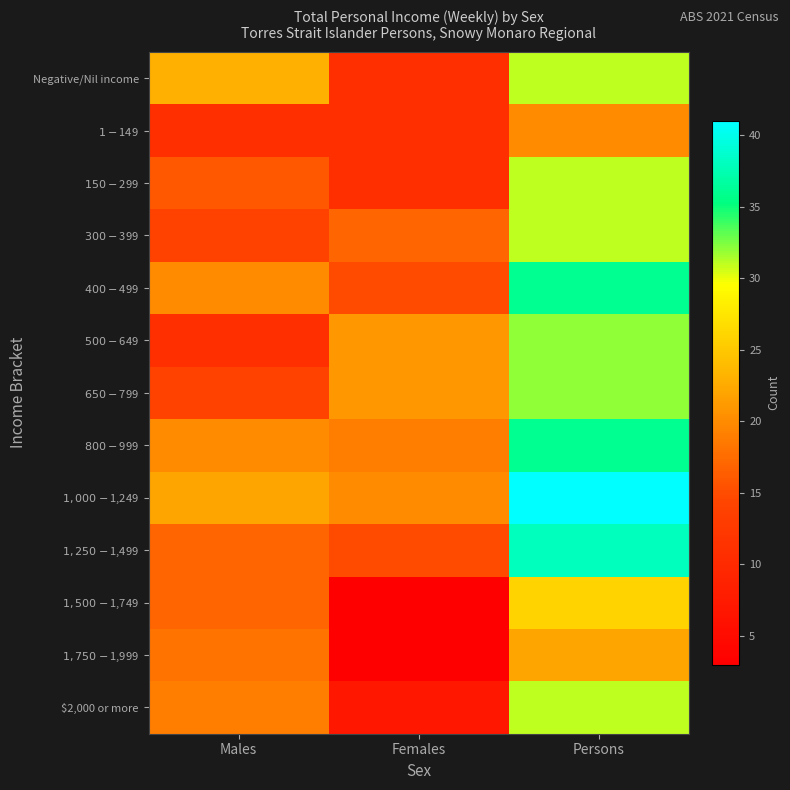

Which series has the largest total across all categories?

$1,000-$1,249